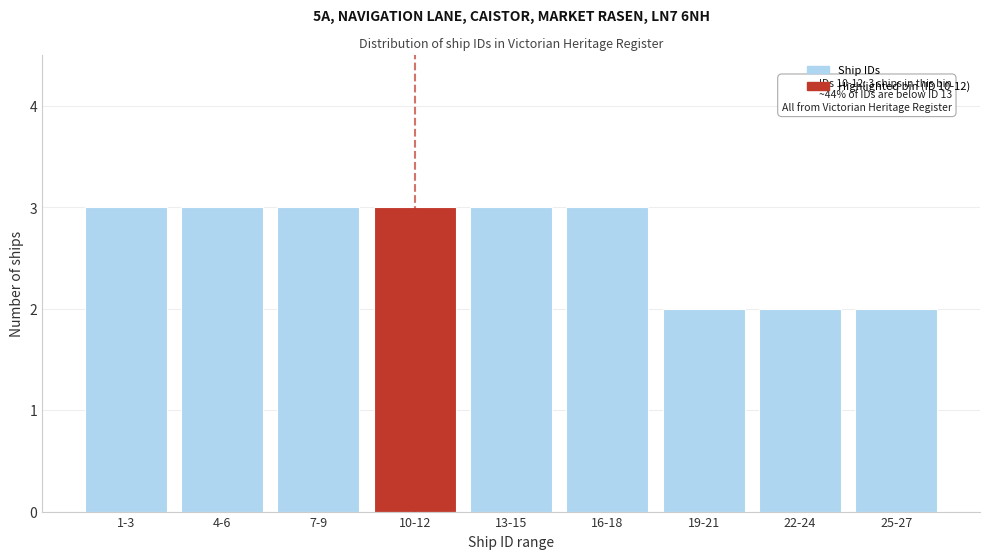

Reading left to right, extract all data points from this chart.

1-3=3	4-6=3	7-9=3	10-12=3	13-15=3	16-18=3	19-21=2	22-24=2	25-27=2